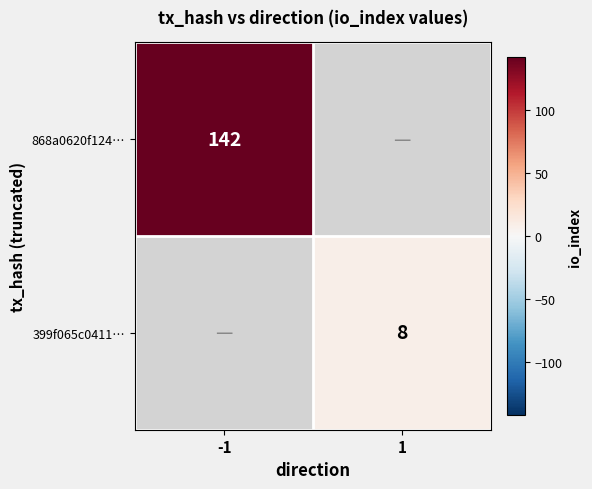

True or false: 868a0620f124… has a value of 231 at -1.

False